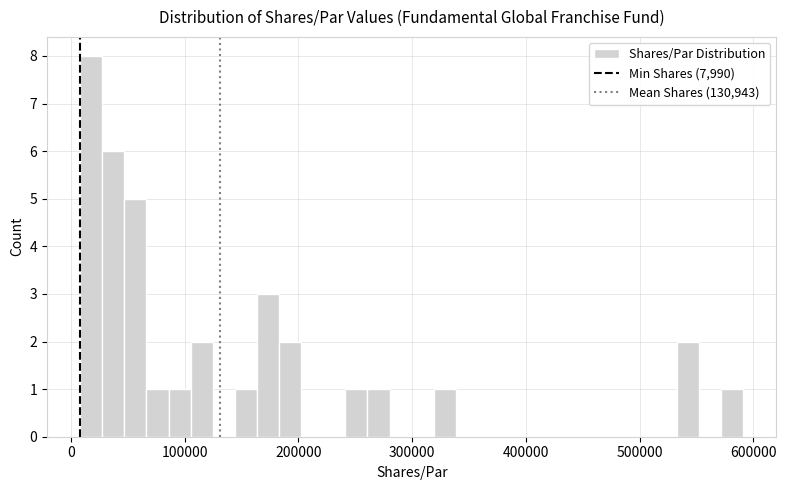

Read against the x-axis, roughly where is the centre of the tallest bar?

20000